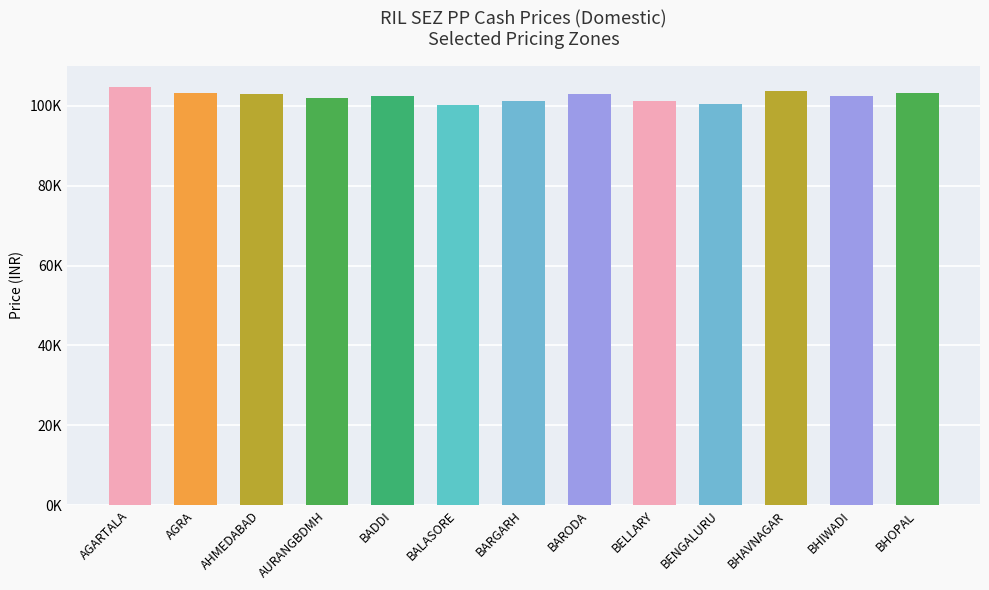

What is the average value?

102338